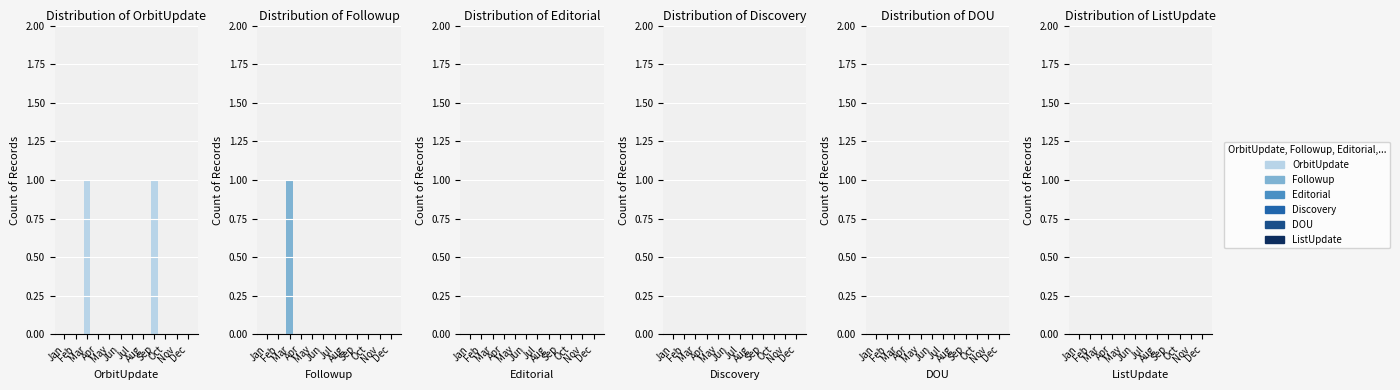

Is it true that Followup equals 0 at Oct?

True